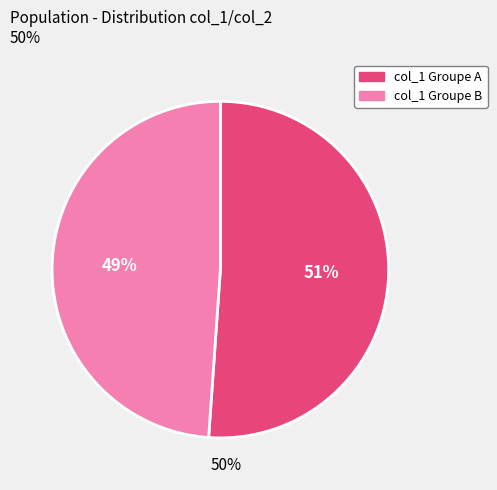

To the nearest percent, what is the average slice percentage?

50%